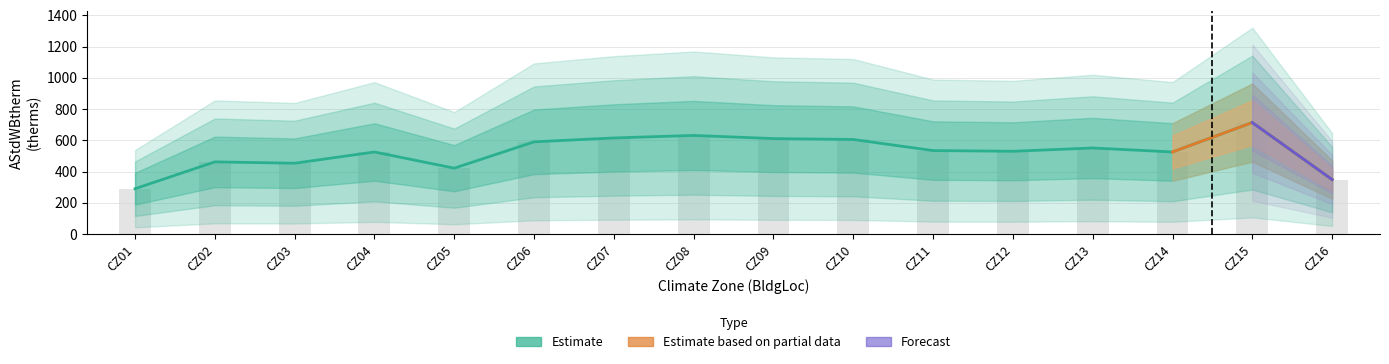

What is the sum of the values at CZ06 and CZ05?

1013.1